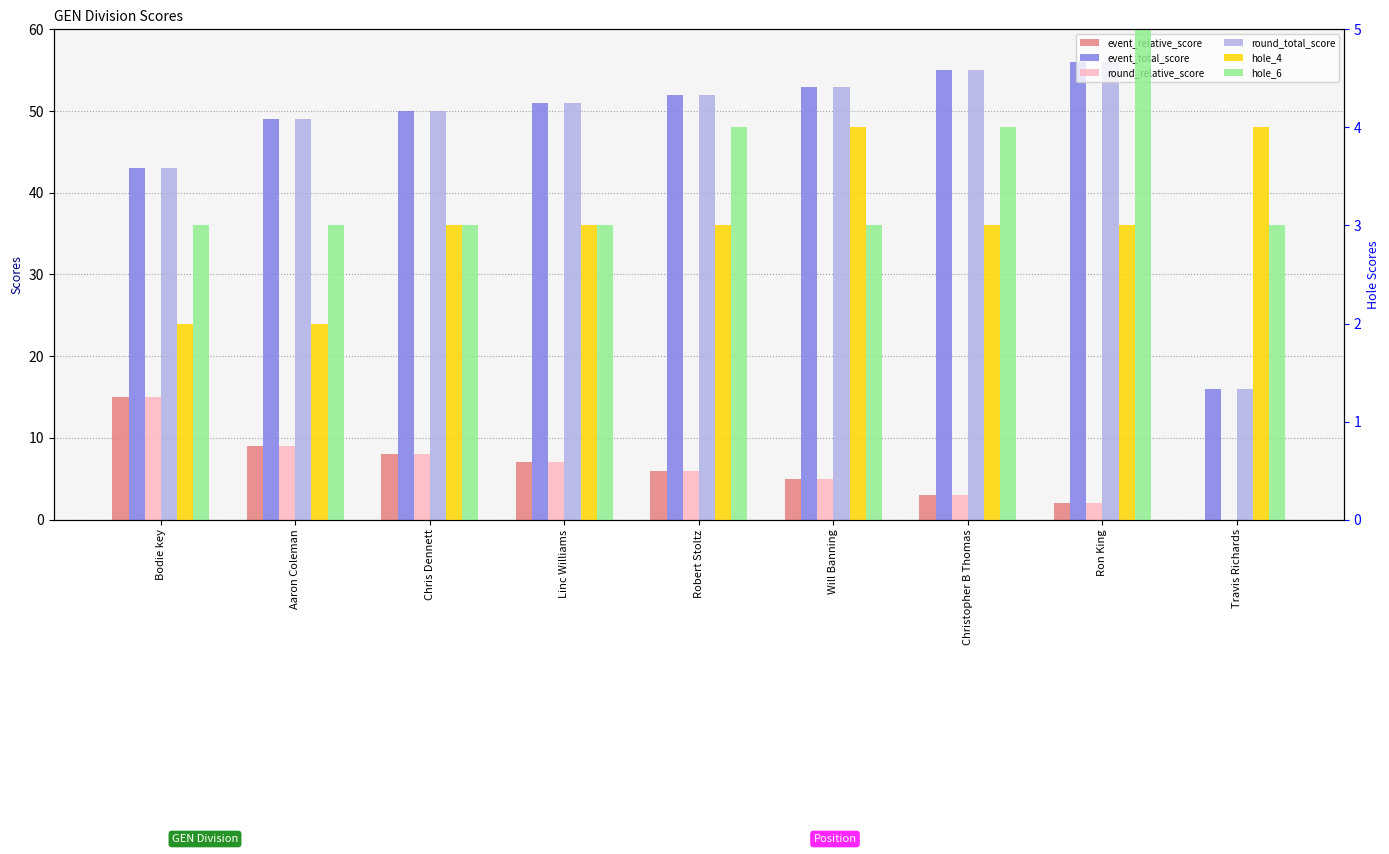

What are all the series names shown in the legend?

event_relative_score, event_total_score, round_relative_score, round_total_score, hole_4, hole_6